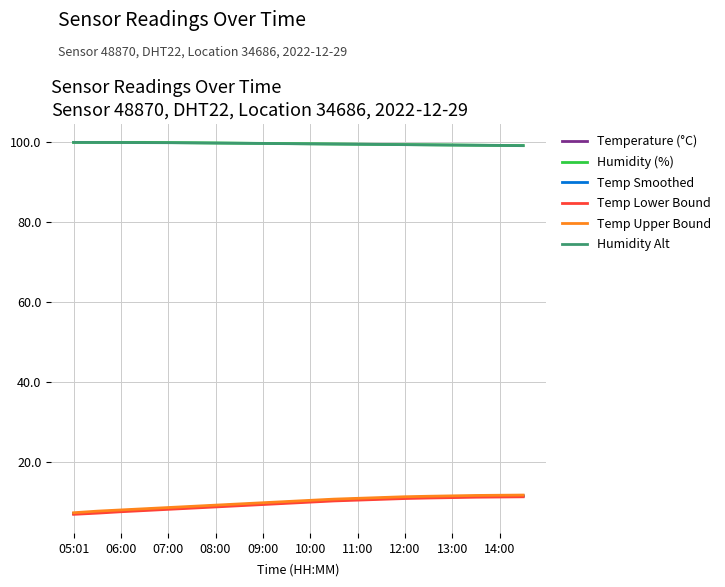

What is the greatest value displayed?

99.9